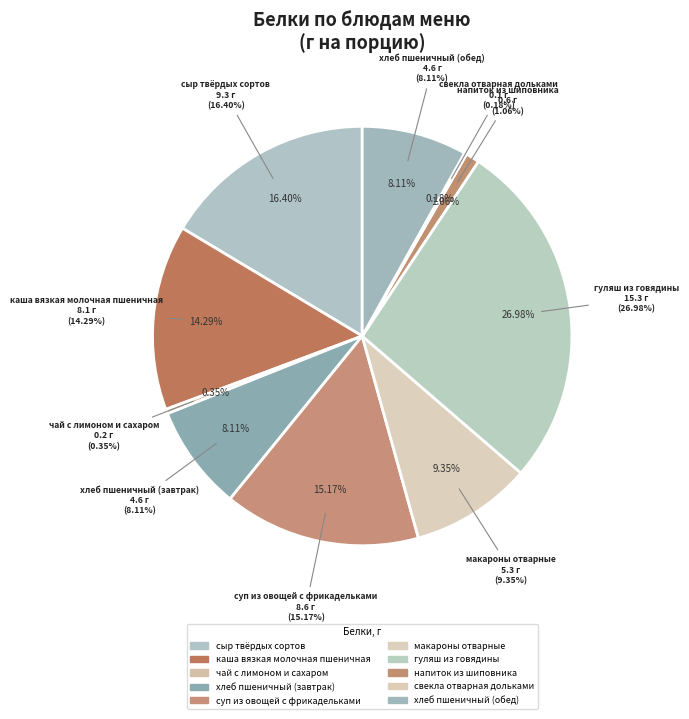

Is there any slice that represents more than half of the pie?

No